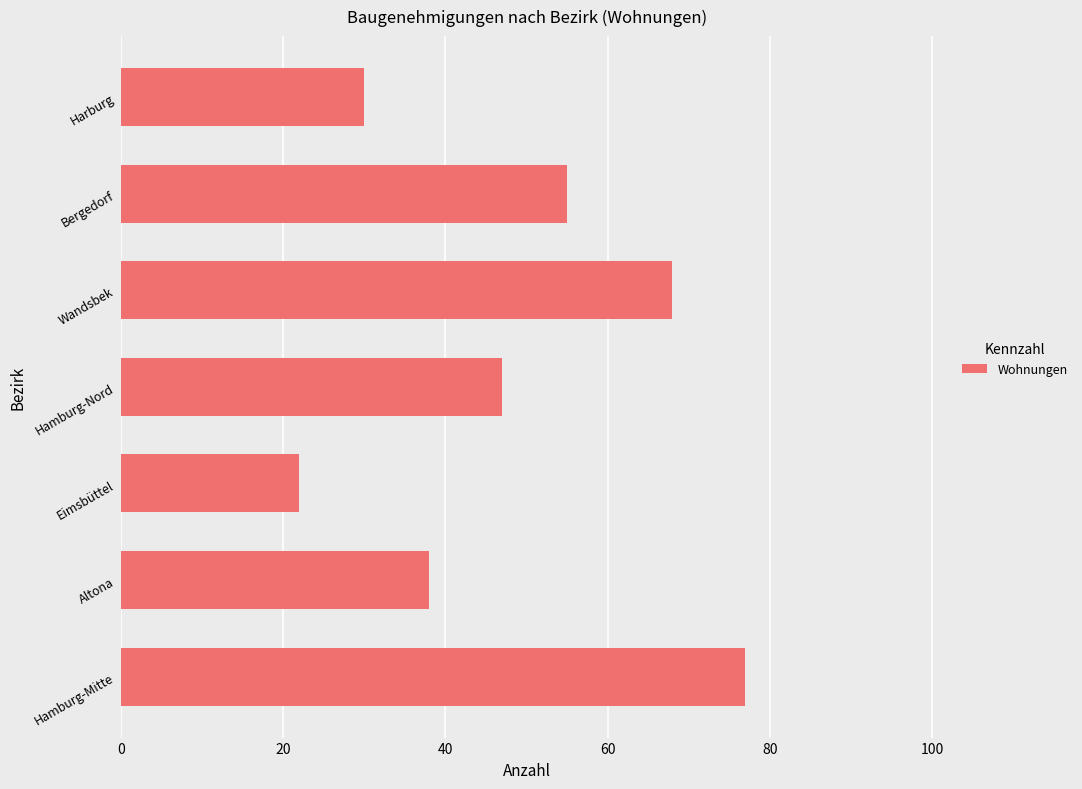

What is the difference between the second highest and second lowest values?

38